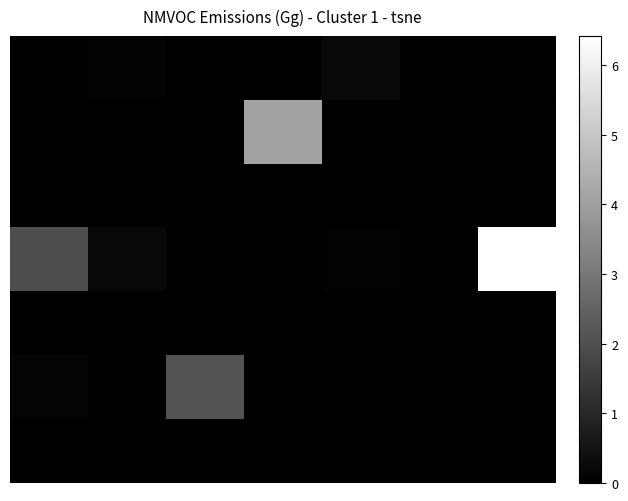

At how many categories does at least one series exceed 1?

4